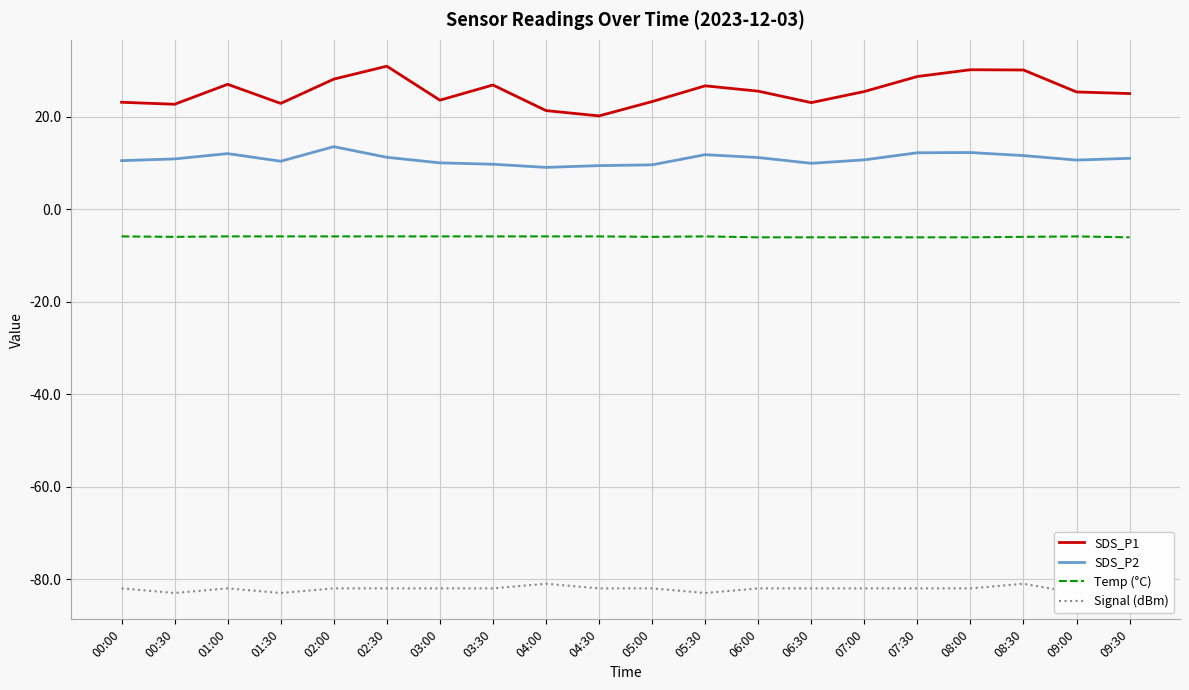

The value of SDS_P1 at 05:30 is 26.6. True or false?

True